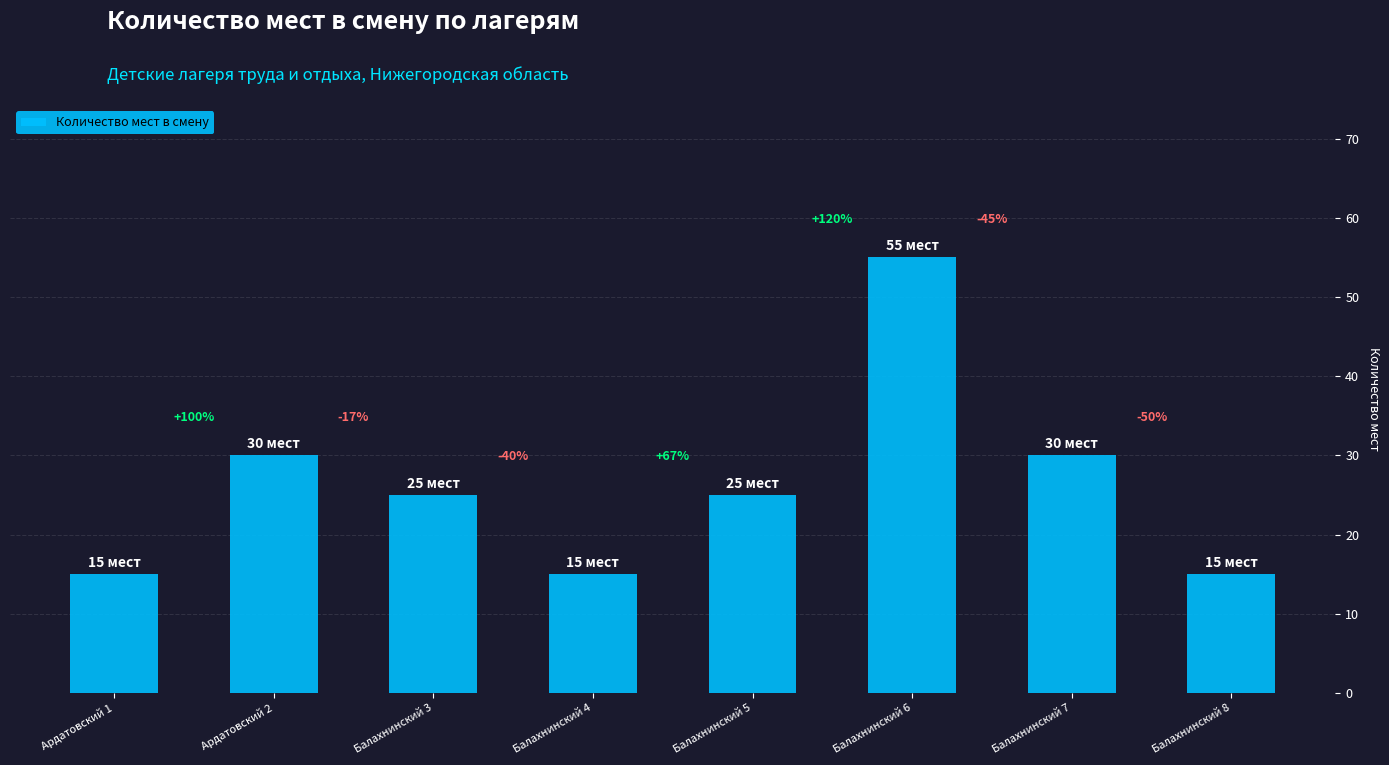

What is the label of the 6th bar from the right?

Балахнинский 3